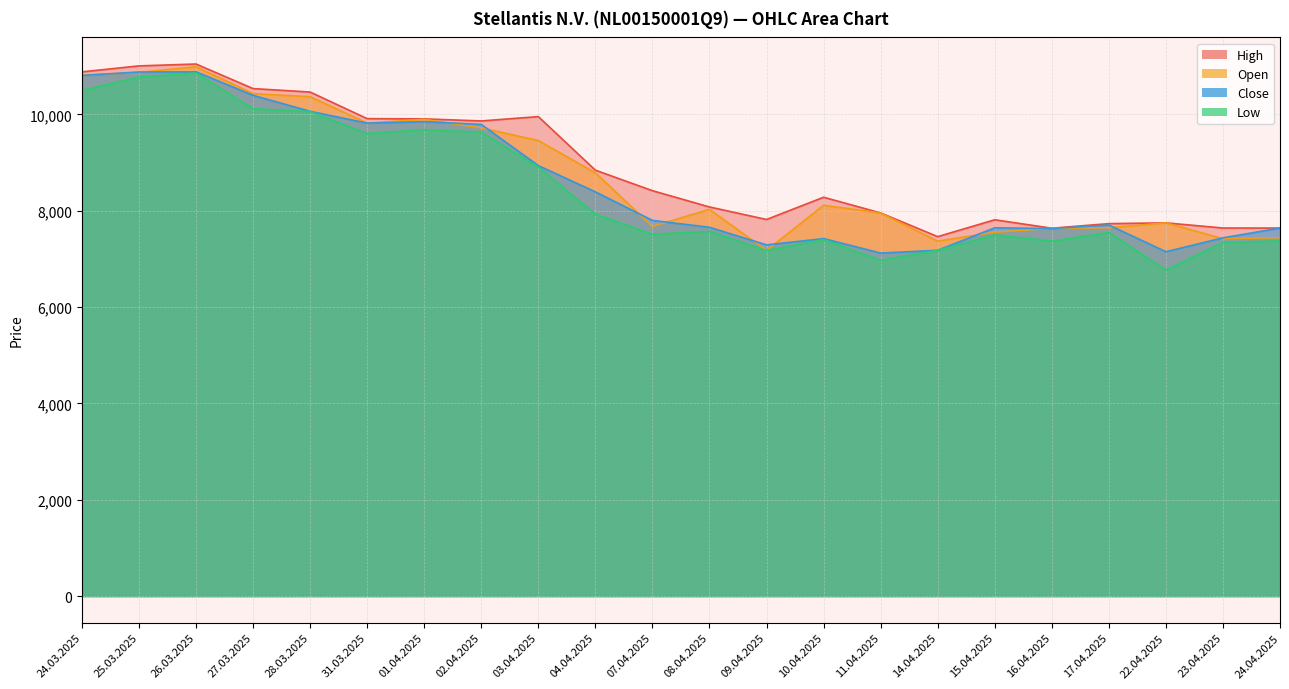

The value of Close at 11.04.2025 is 3567. True or false?

False